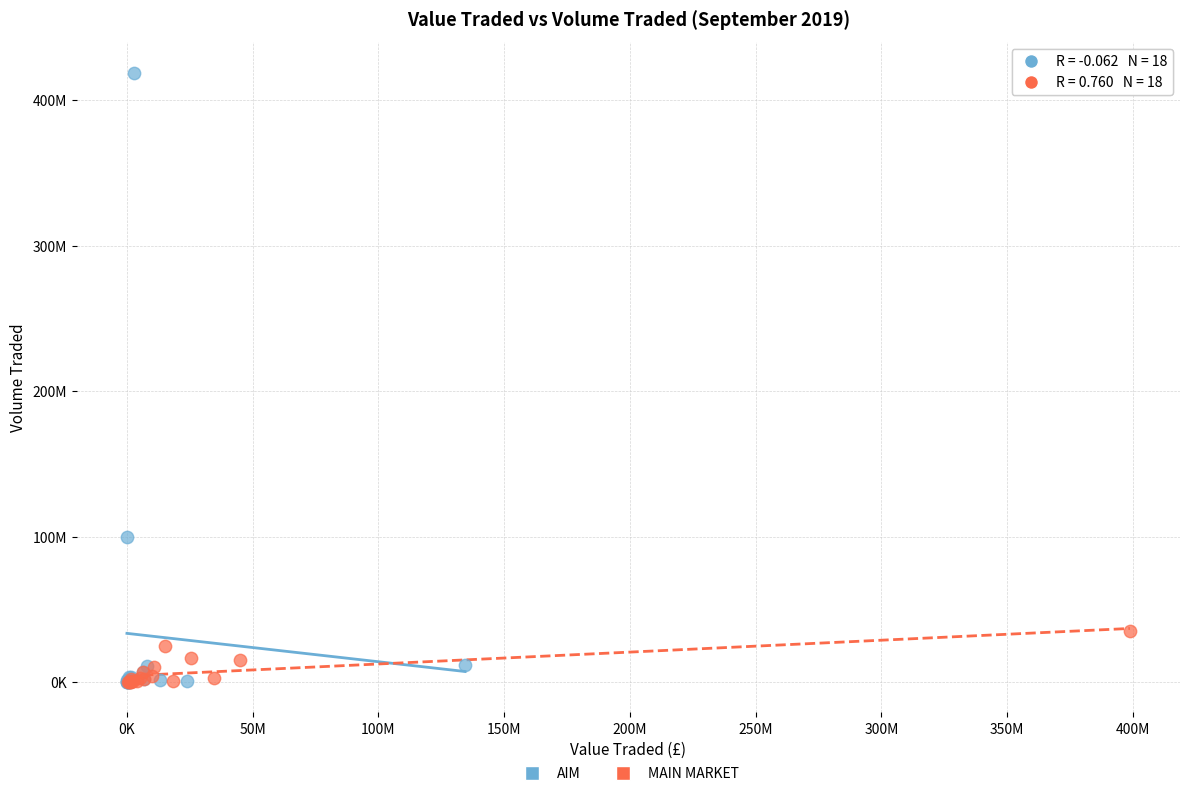

Which series has the widest spread of Y values?

AIM